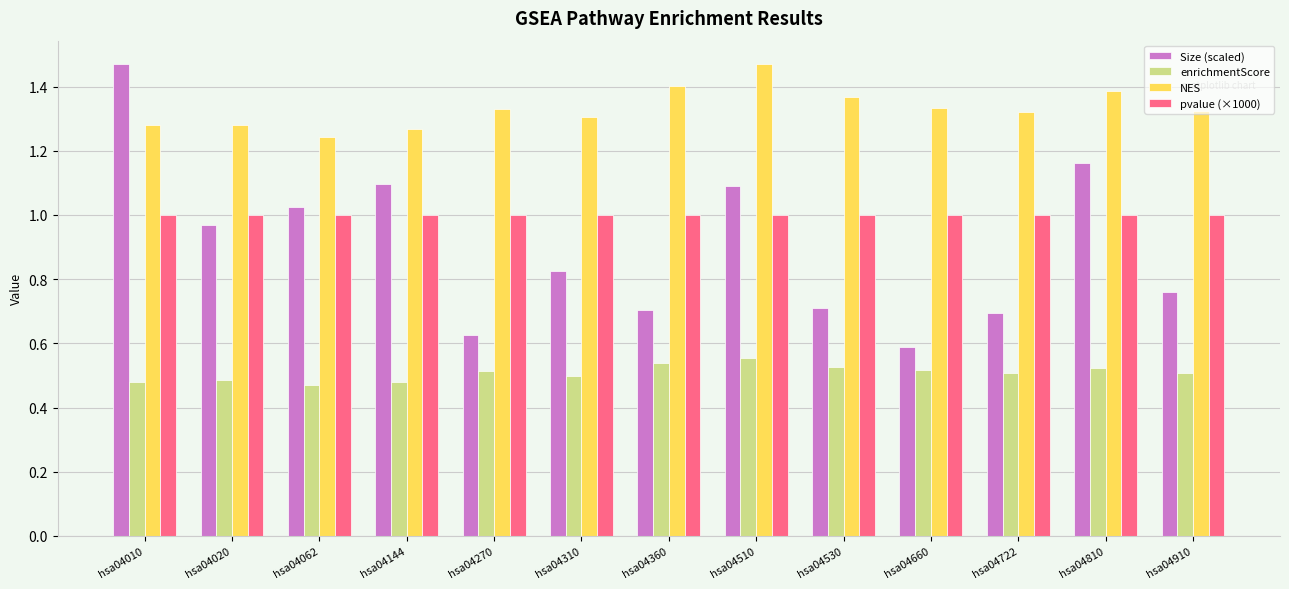

Which series has the largest range (max minus min)?

Size (scaled)